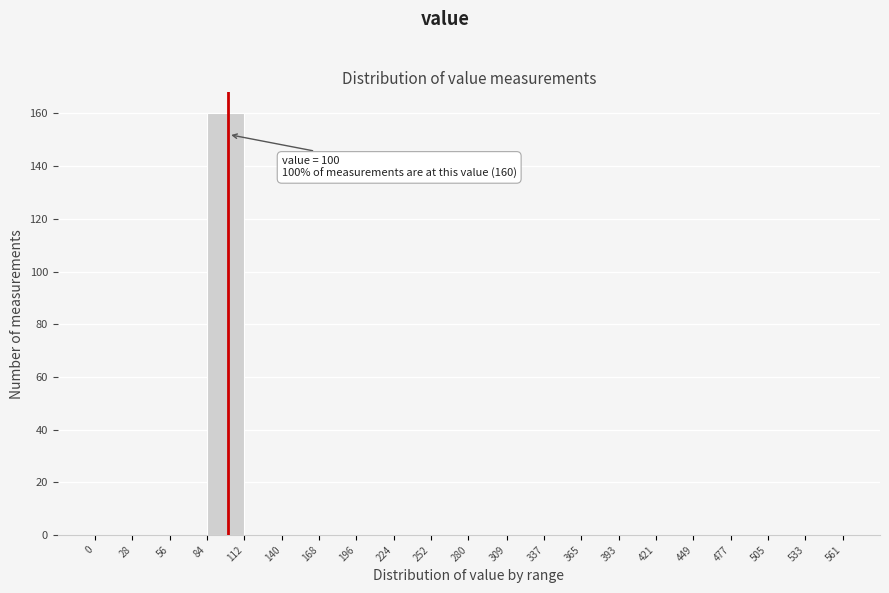

Which range on the x-axis has the tallest bar?

84 to 112